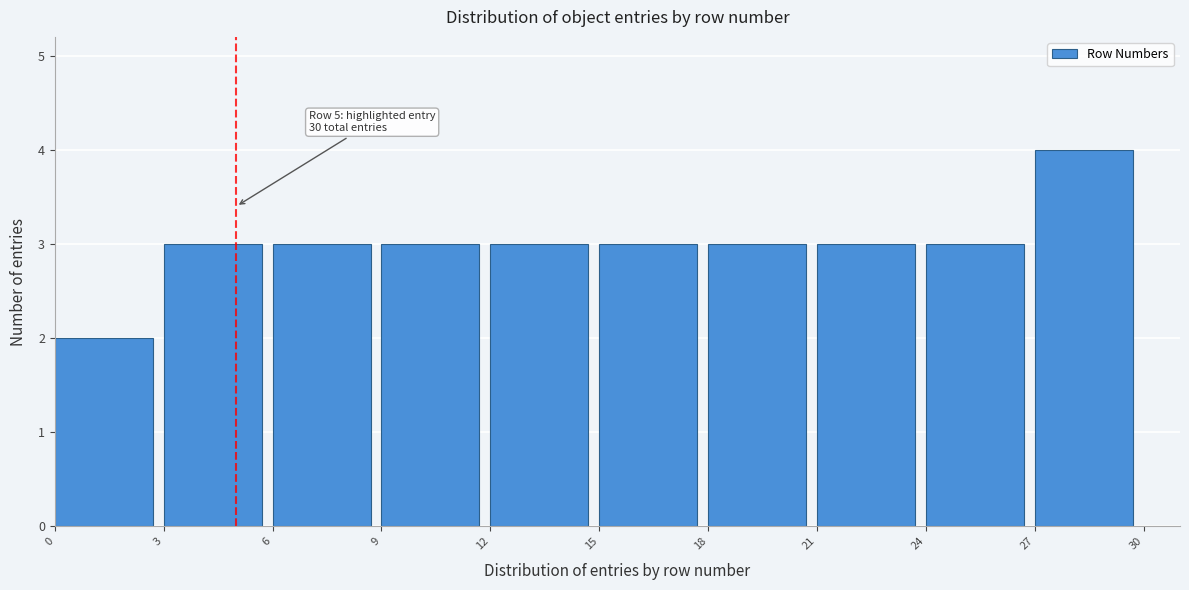

Which range on the x-axis has the tallest bar?

27 to 30